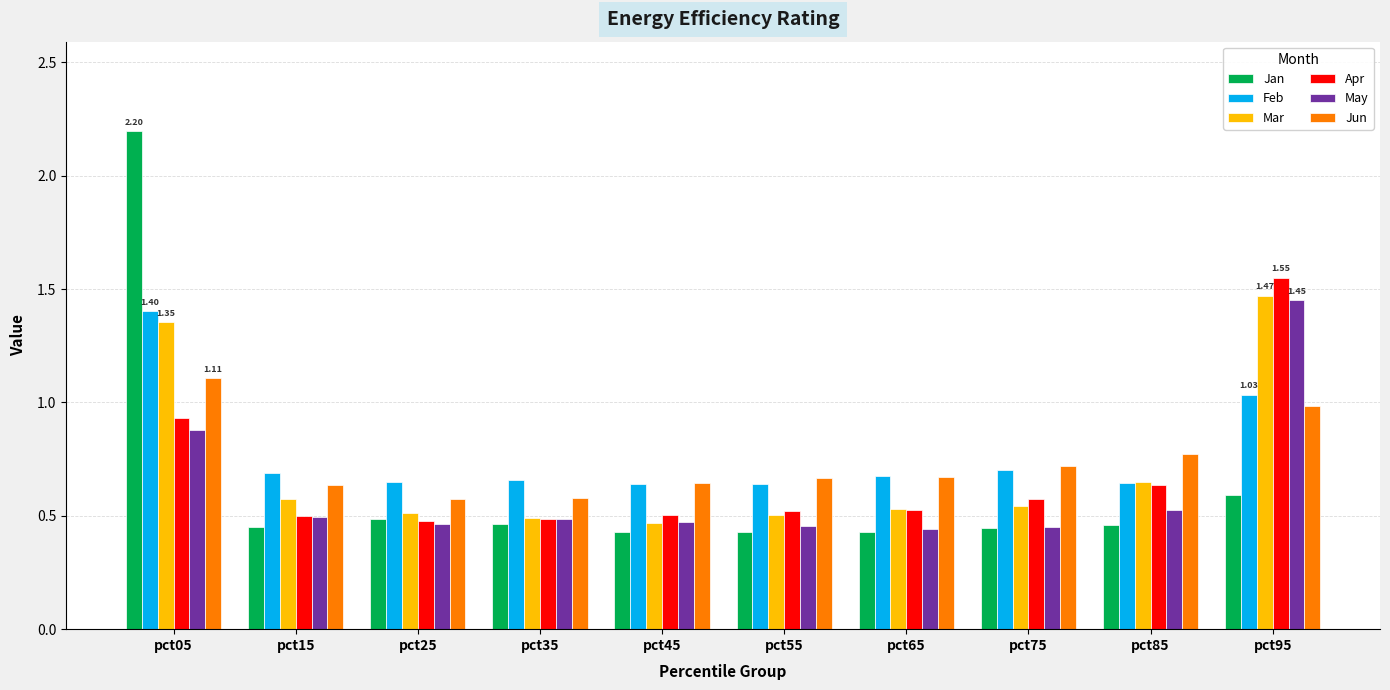

List the series in order of their peak value, highest first.

Jan, Apr, Mar, May, Feb, Jun